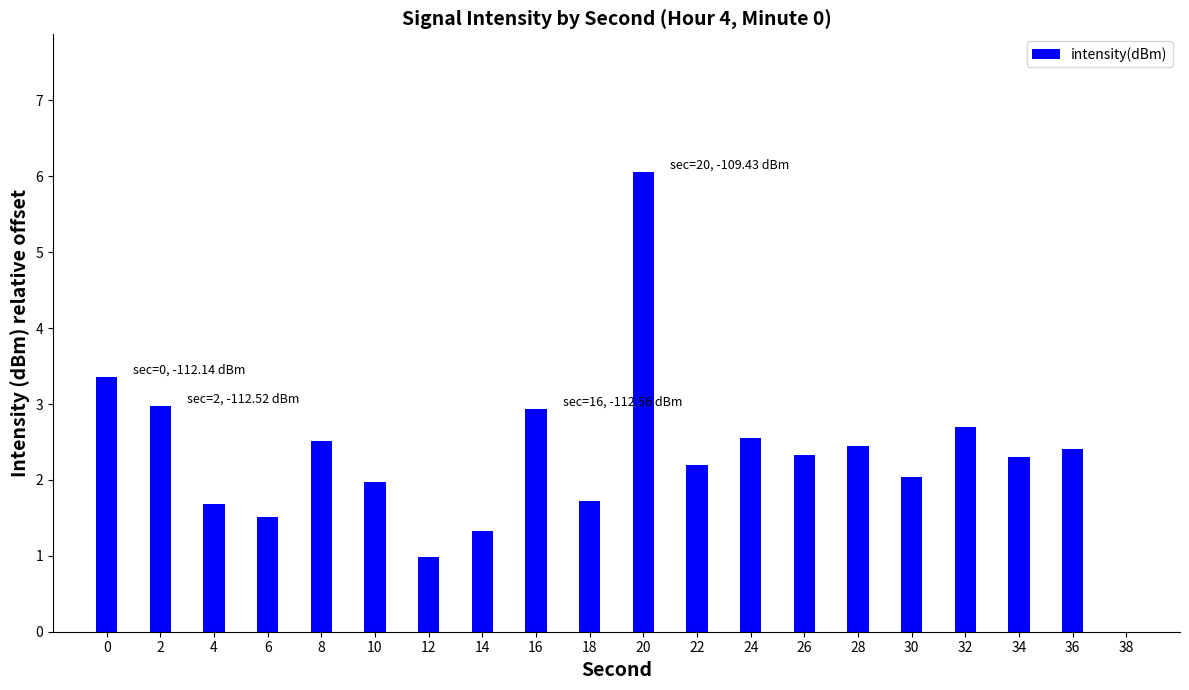

Read the value at 28.

2.4